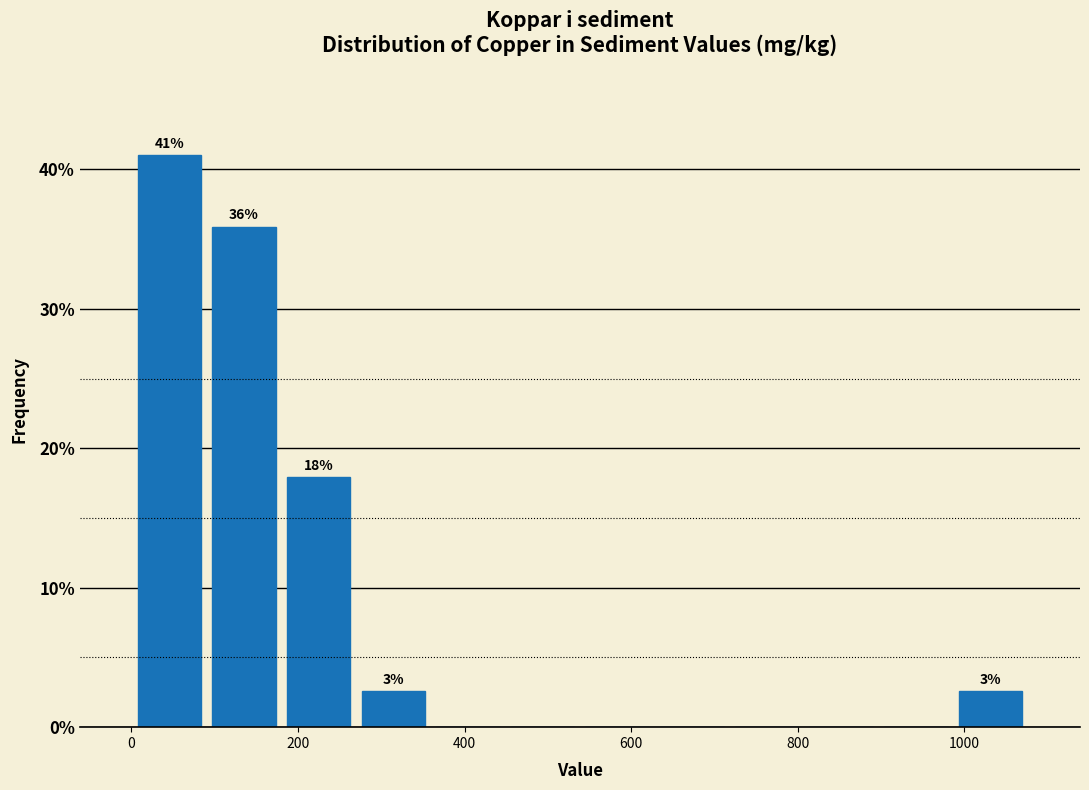

Which range on the x-axis has the tallest bar?

0 to 100